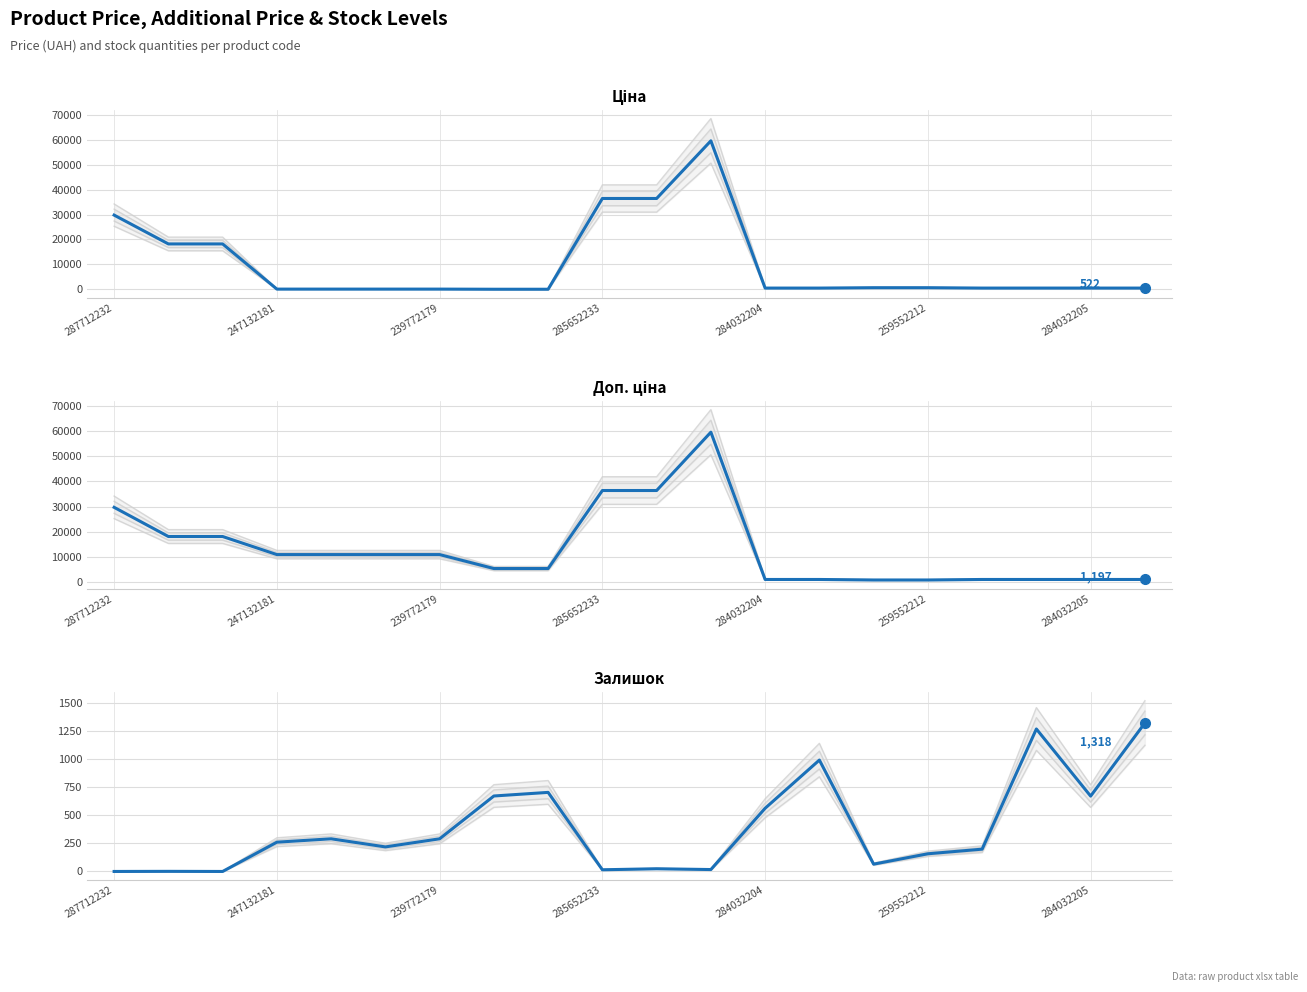

Which category has the highest value in the Доп. ціна series?

11